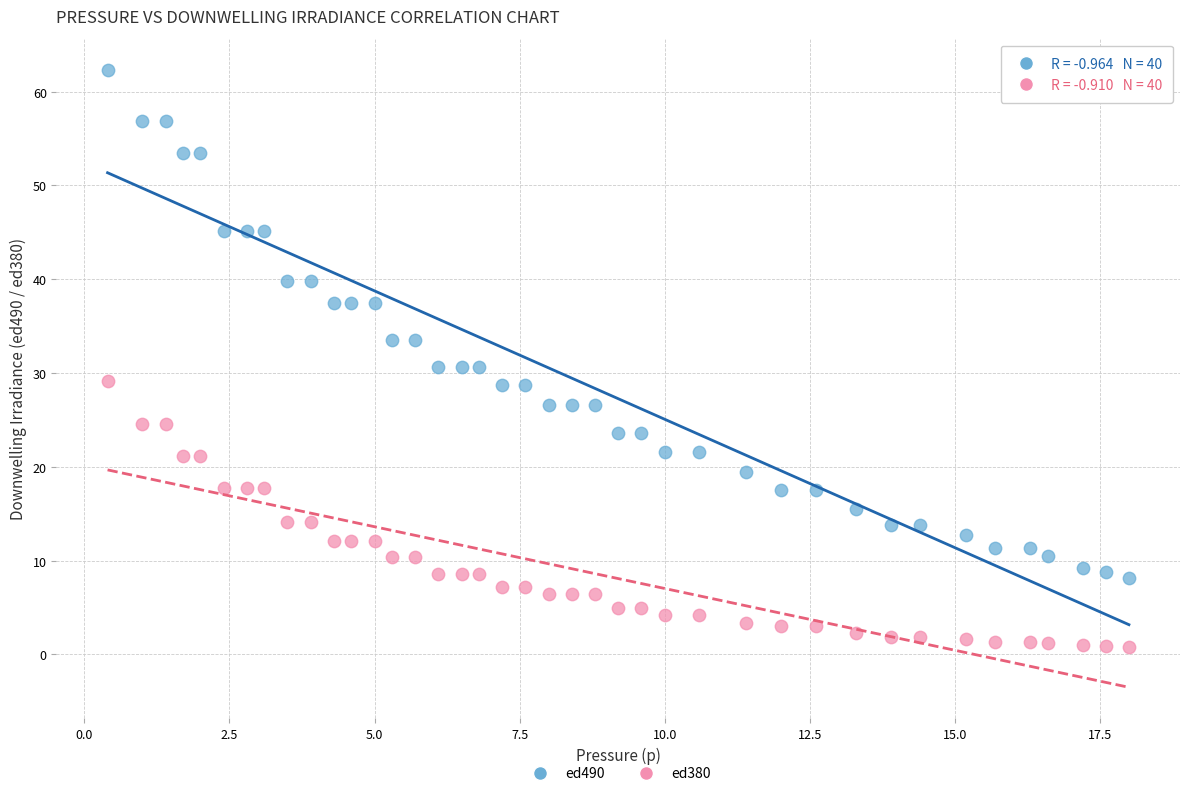

What are all the series names shown in the legend?

ed490, ed380